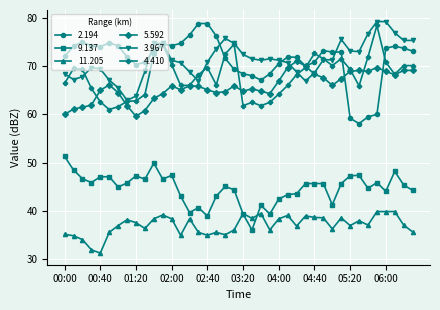

True or false: 9.137 has more than 0 points higher than both neighbors.

True